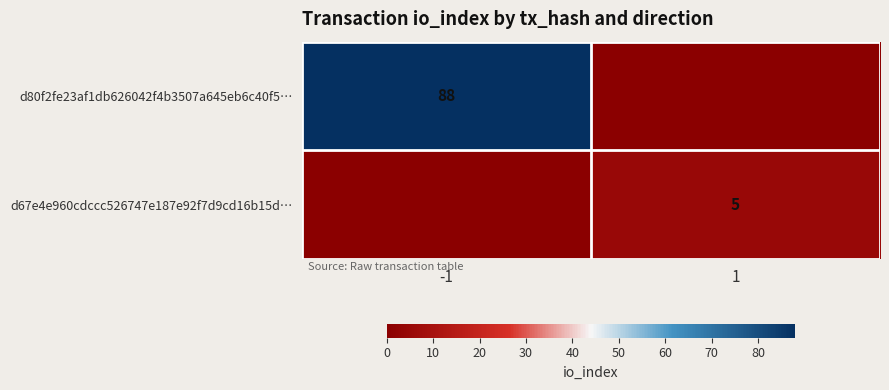

At which category is the sum across all series the highest?

-1